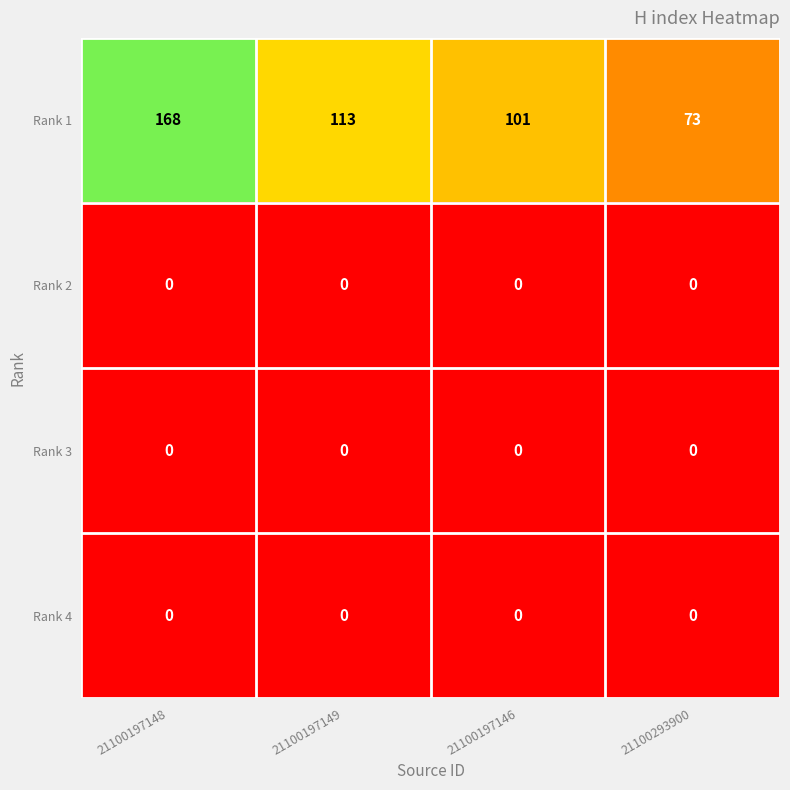

What is the spread (max minus min) of values at 21100197148?

168